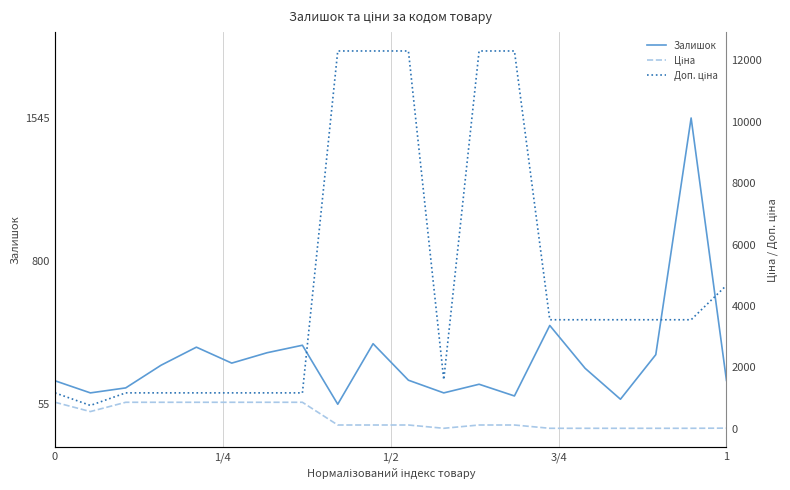

True or false: Доп. ціна and Залишок cross at least once.

False